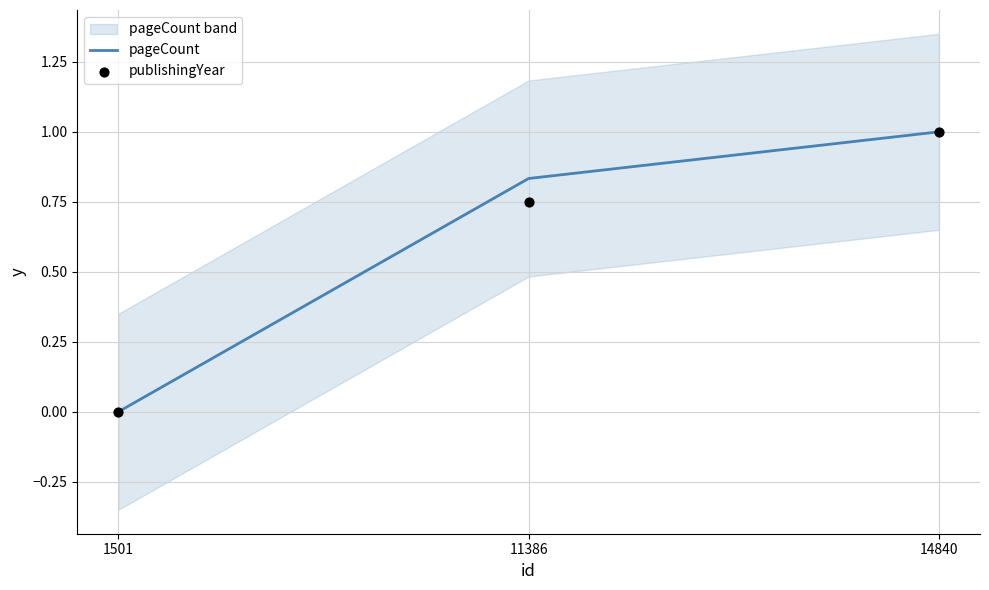

Which series has the widest spread of Y values?

pageCount